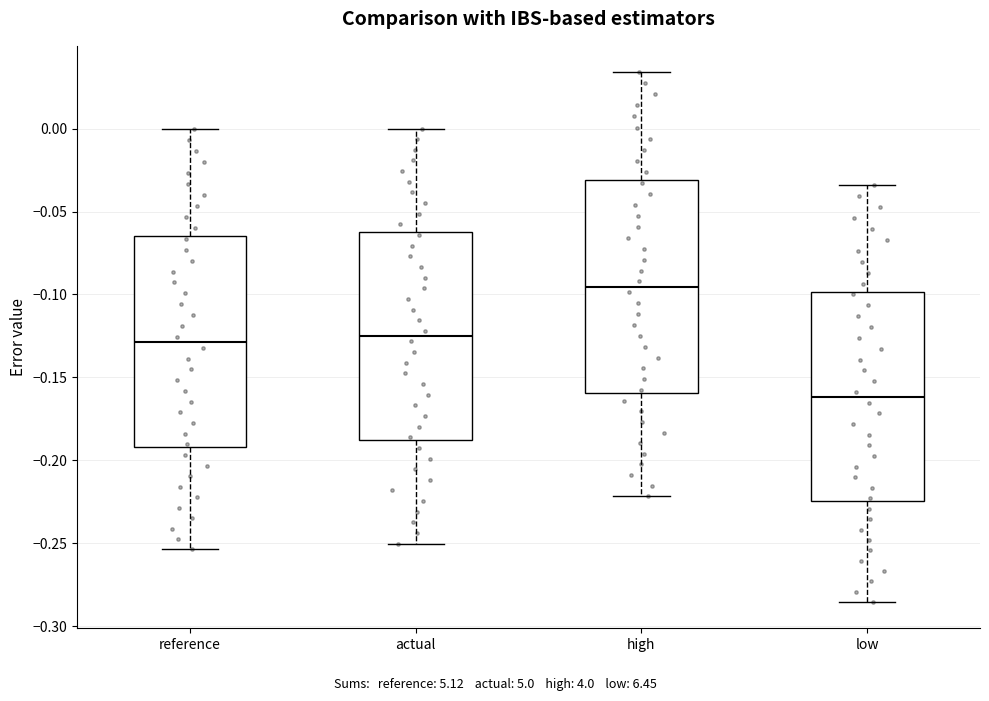

Where is the upper edge of the box for low on the y-axis? The values are not printed on the chart, so give them approximately, as read against the axis.

-0.100